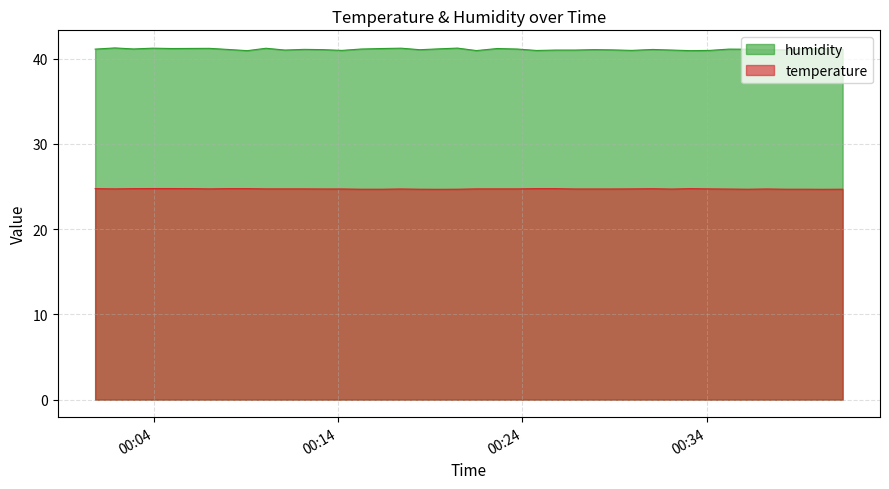

At which label is humidity closest to 41?

2023-03-09T00:11:07